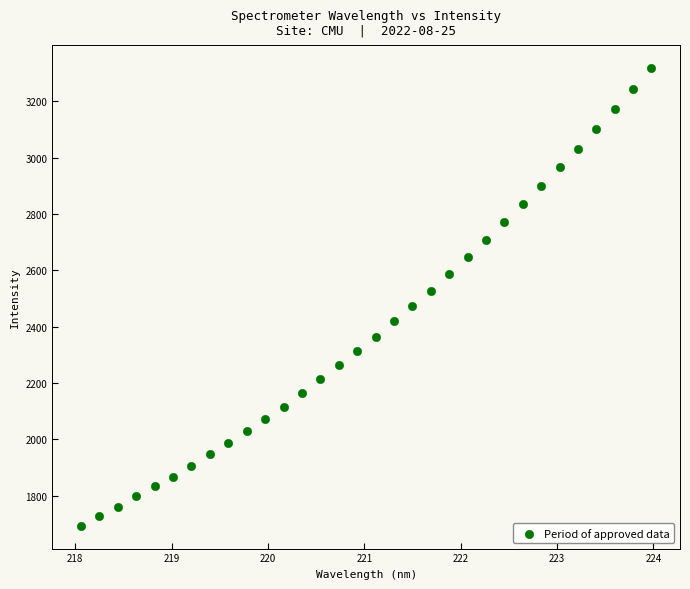

What is the range of Y values (max minus min)?

1625.1